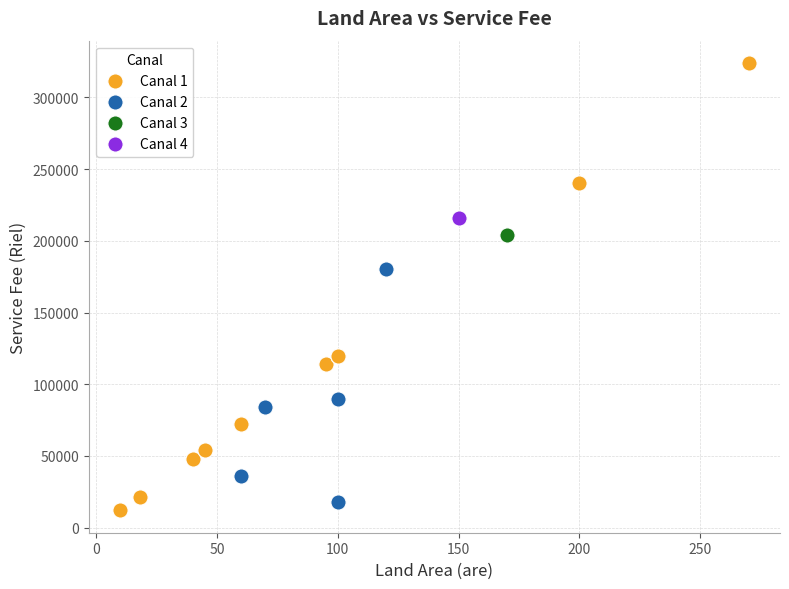

Which series reaches the minimum Y coordinate?

Canal 1